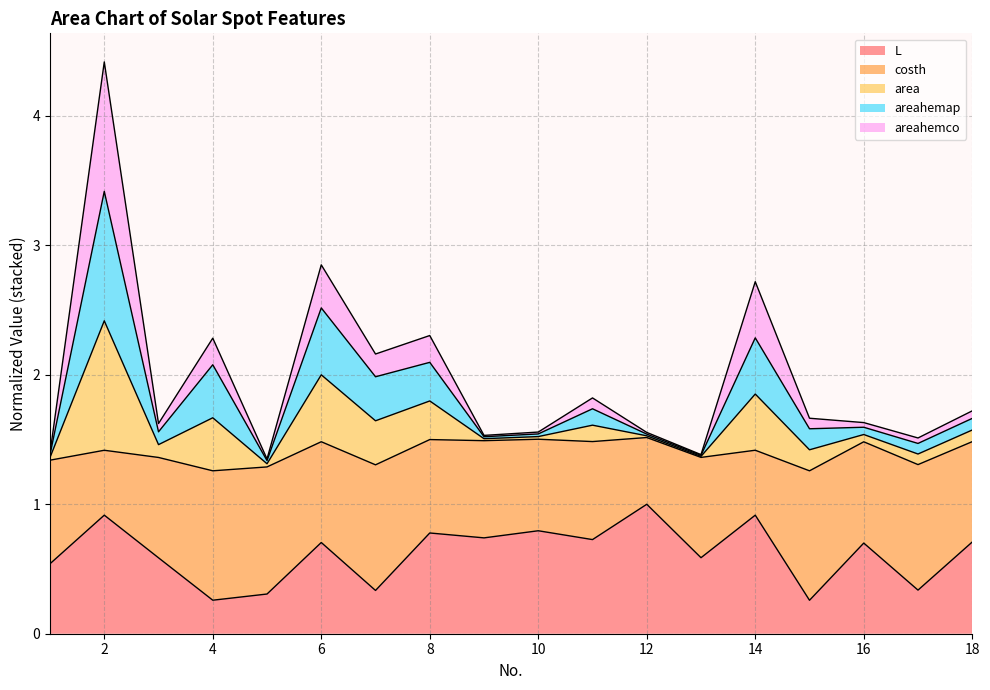

How many interior local peaks does the L series have?

7